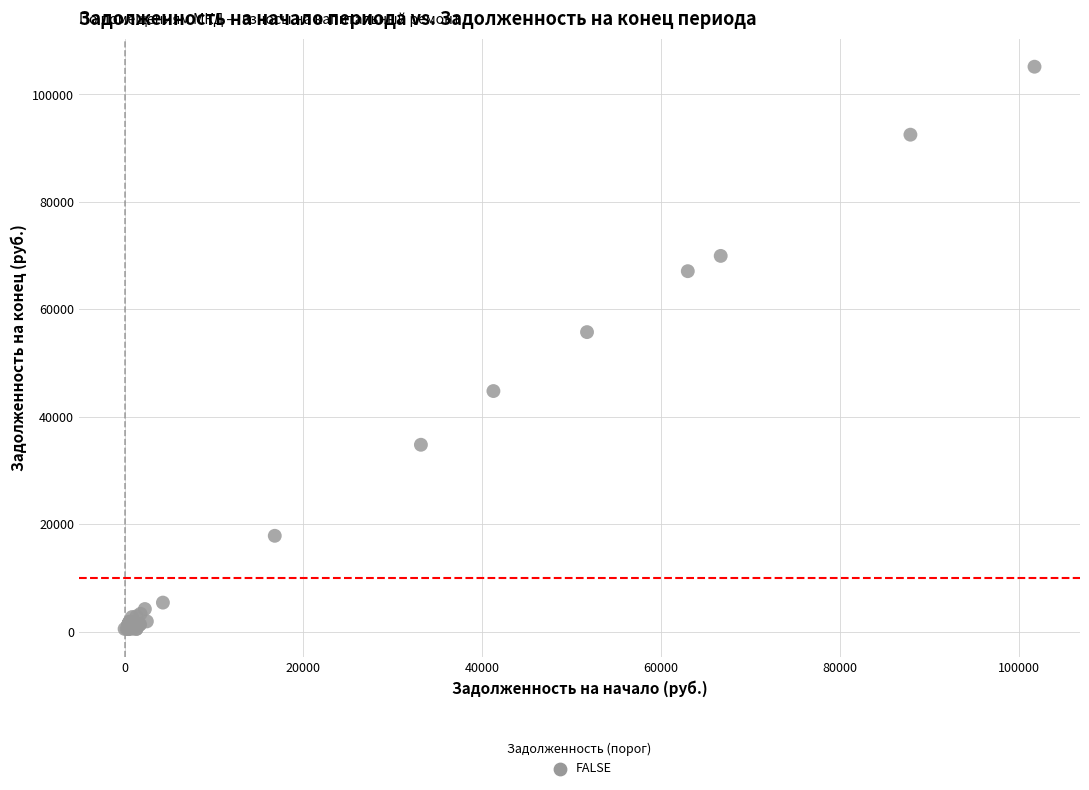

What Y value in the scatter plot is closest to 52812?

55735.5